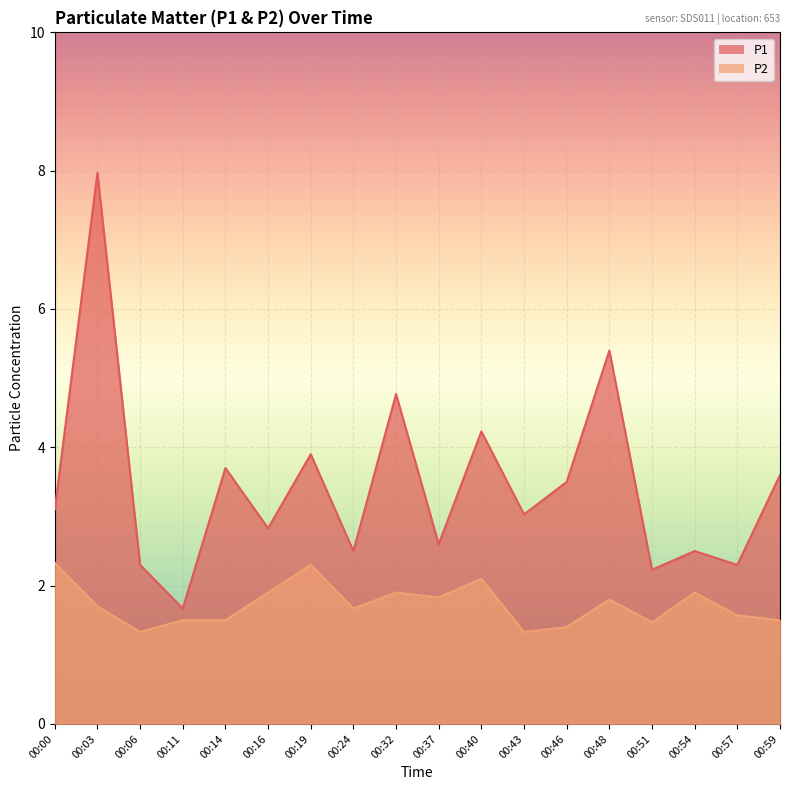

Reading right to left, transcribe all the data shown in this chart.

P1: 3.6	2.3	2.5	2.2	5.4	3.5	3.0	4.2	2.6	4.8	2.5	3.9	2.8	3.7	1.7	2.3	8.0	3.1
P2: 1.5	1.6	1.9	1.5	1.8	1.4	1.3	2.1	1.8	1.9	1.7	2.3	1.9	1.5	1.5	1.3	1.7	2.3